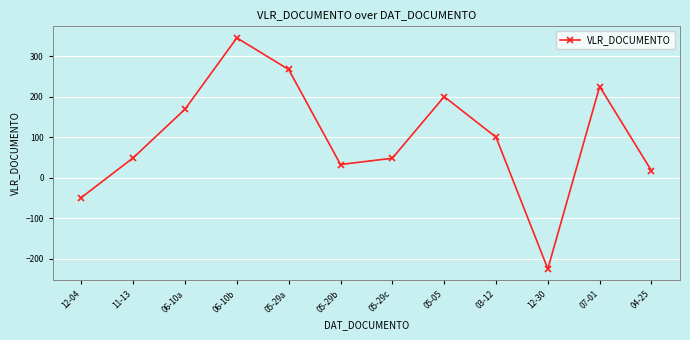

Between 05-29b and 12-04, which is larger?

05-29b